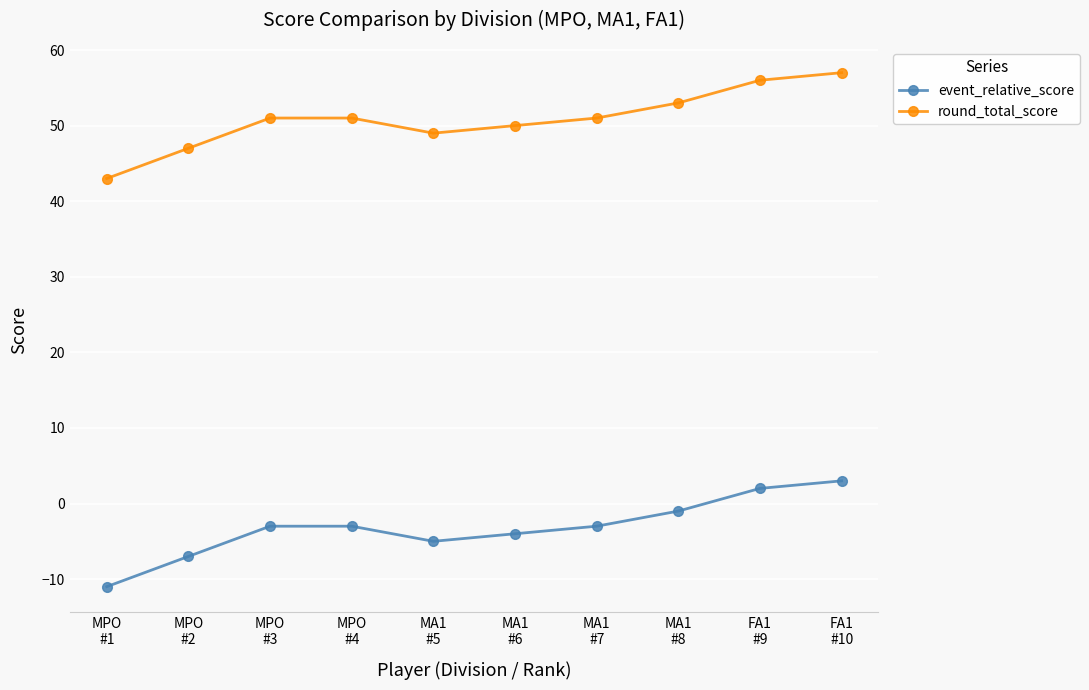

List the series in order of their peak value, lowest first.

event_relative_score, round_total_score